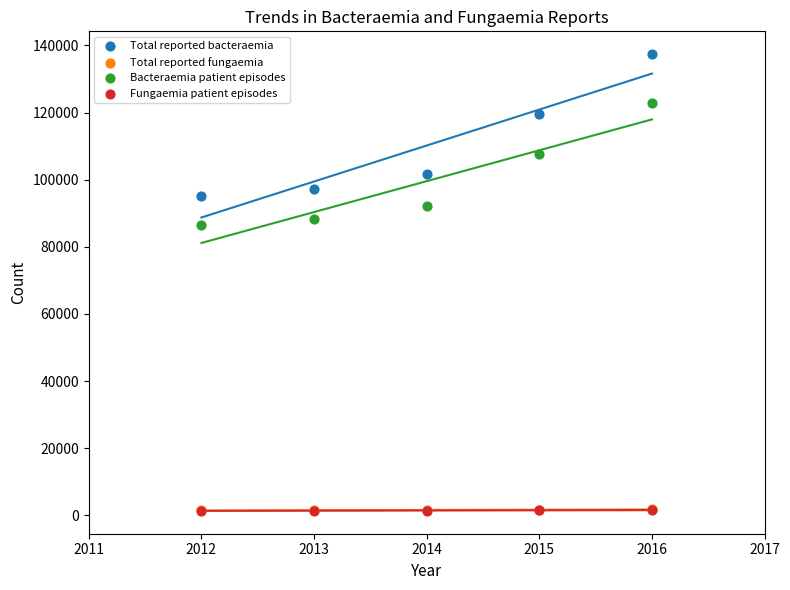

What are all the series names shown in the legend?

Total reported bacteraemia, Total reported fungaemia, Bacteraemia patient episodes, Fungaemia patient episodes